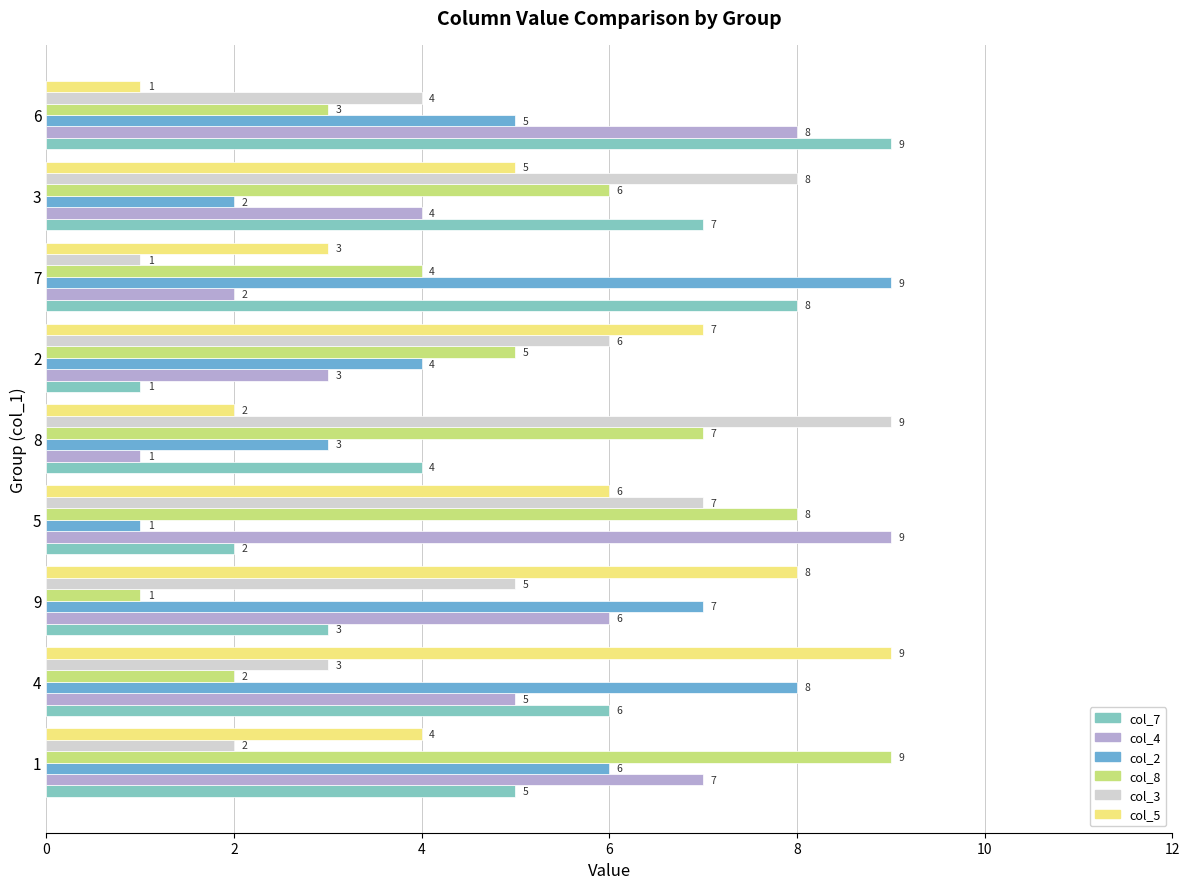

What are all the series names shown in the legend?

col_7, col_4, col_2, col_8, col_3, col_5